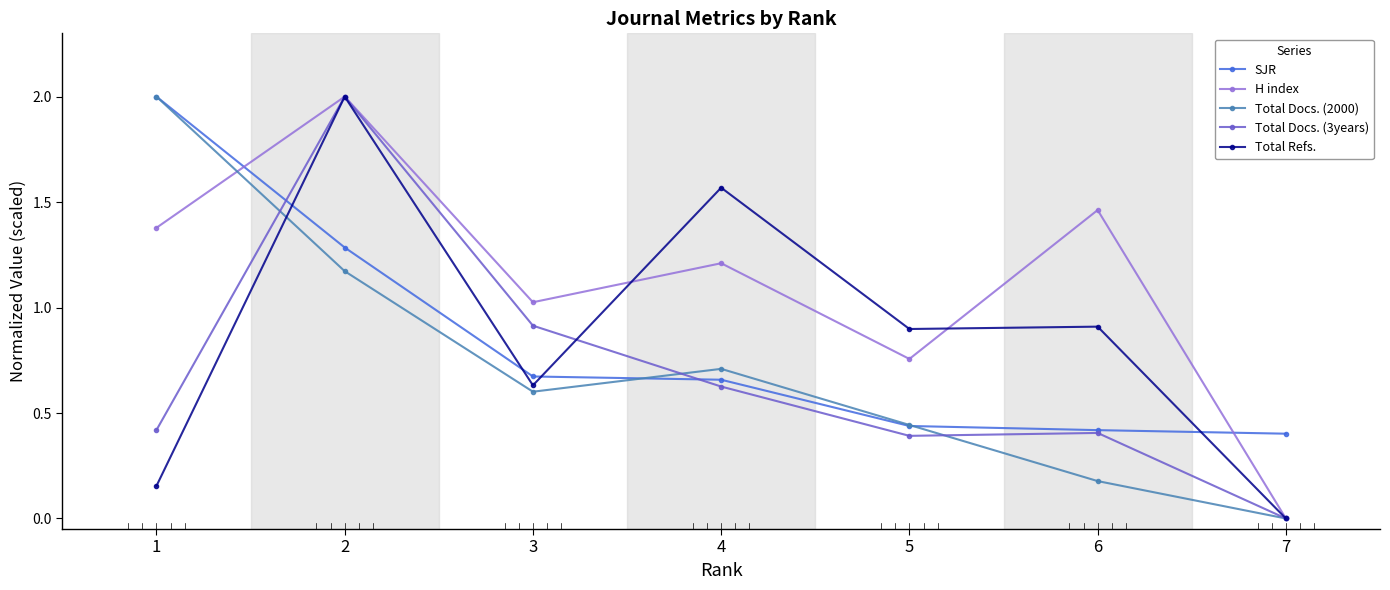

How many intersections are there between Total Refs. and H index?

2